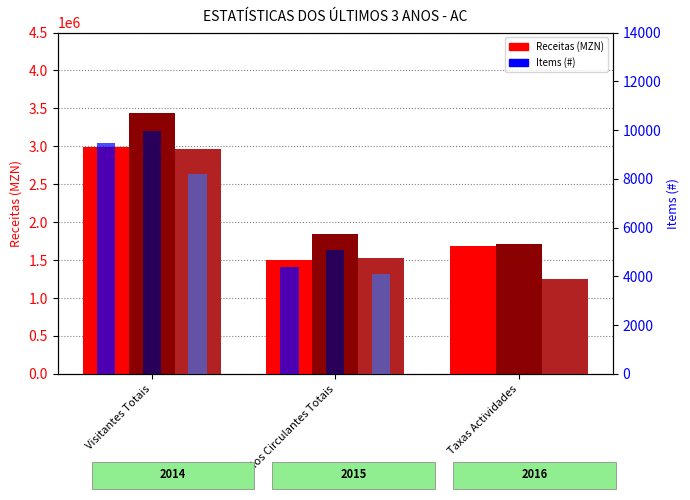

True or false: Receitas 2016 has a value of 1249600 at Taxas Actividades.

True